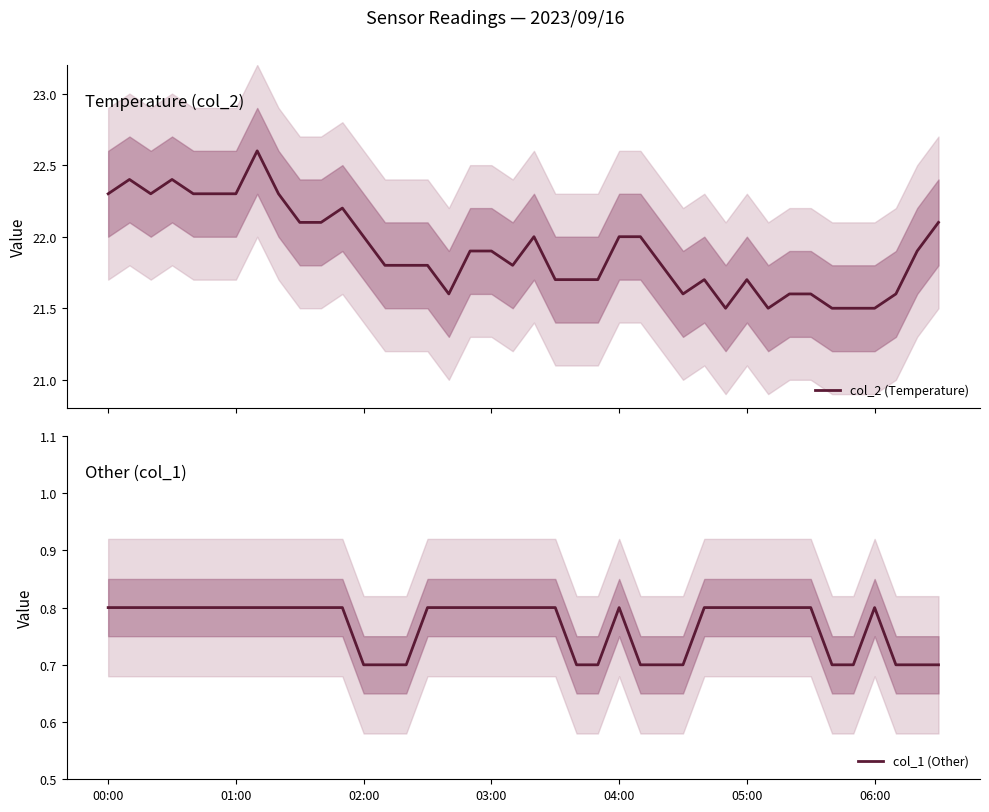

True or false: col_2 (Temperature) and col_1 (Other) intersect in this chart.

False